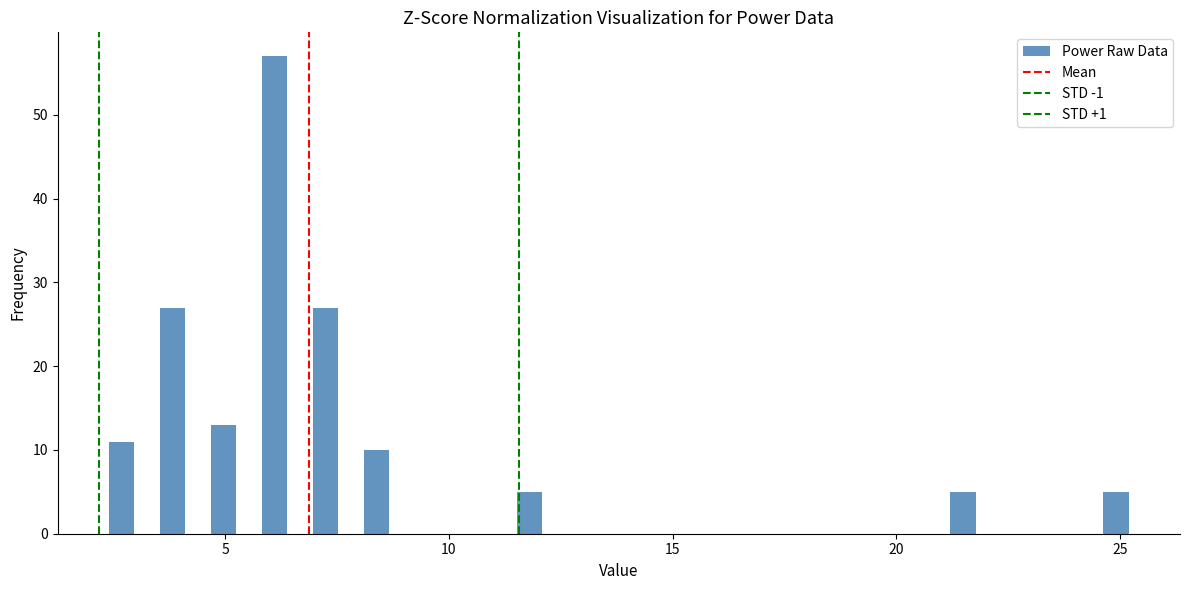

Read against the x-axis, roughly where is the centre of the tallest bar?

6.0